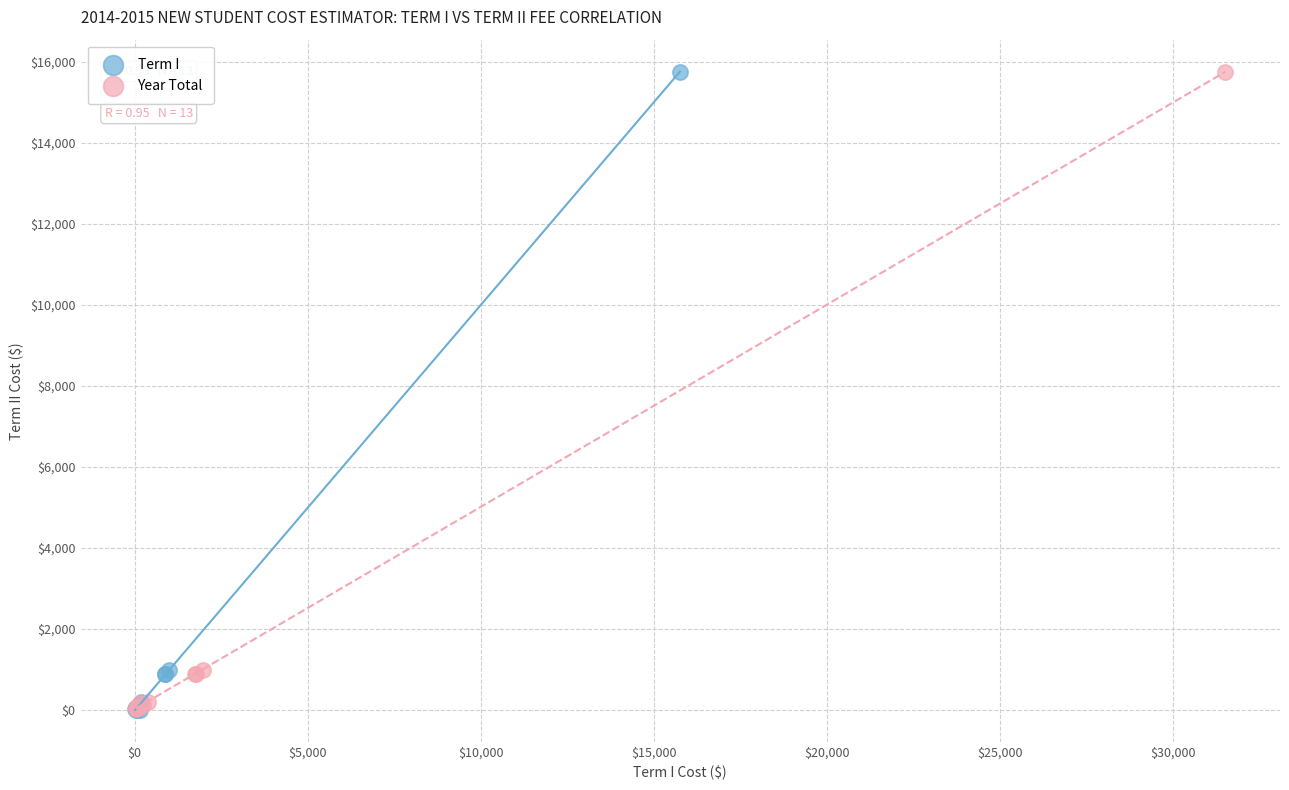

Which series has the widest spread of Y values?

Term I